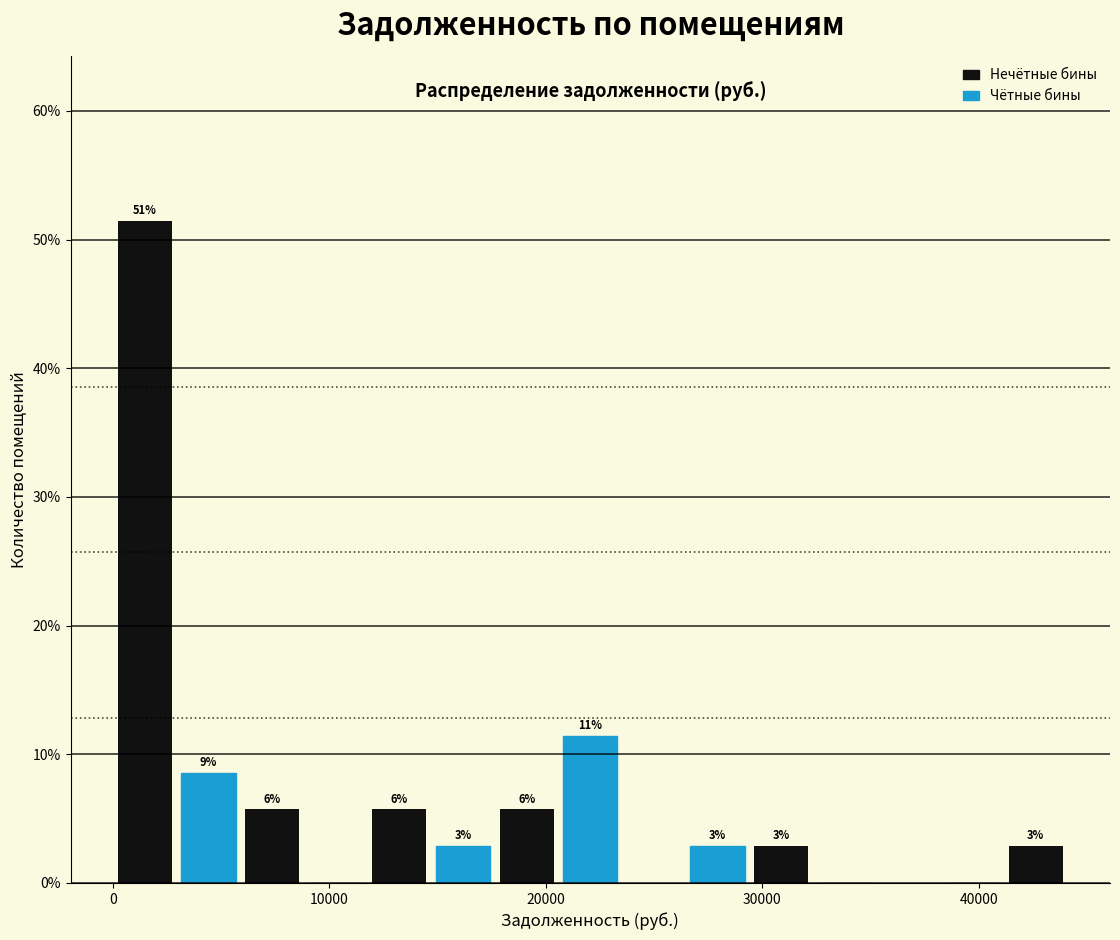

Read against the x-axis, roughly where is the centre of the tallest bar?

1000